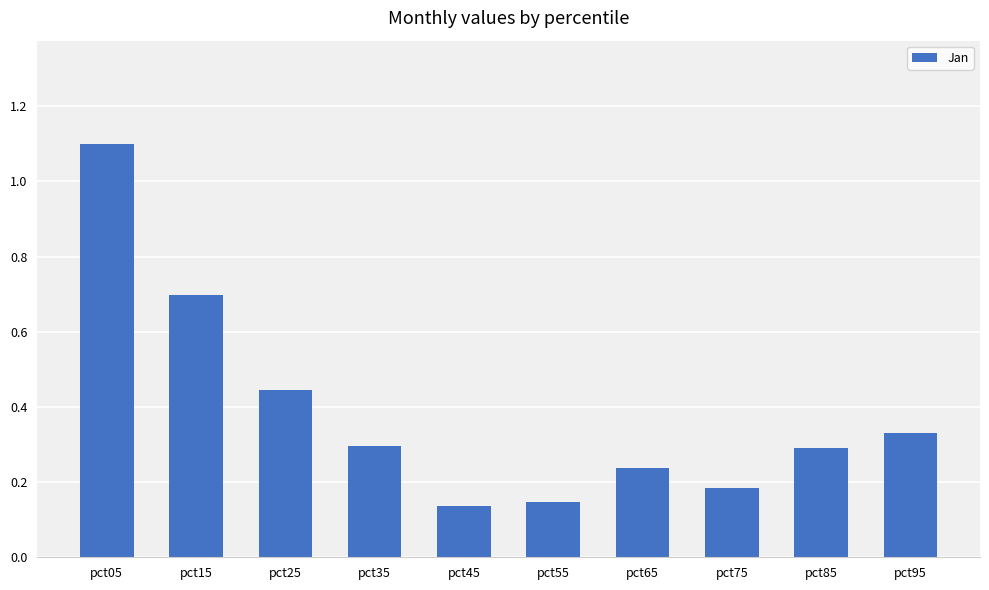

The chart shows a value of 0.3 at pct95. True or false?

True